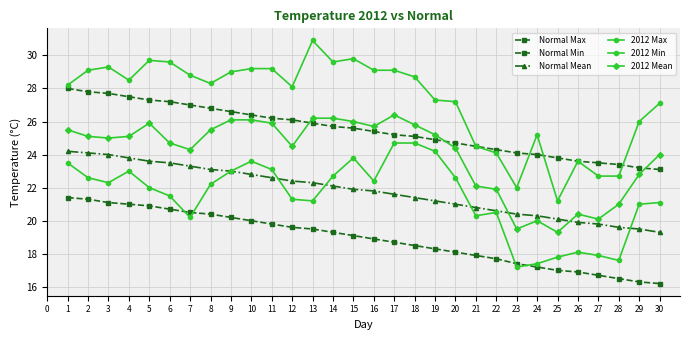

What is the approximate value of Normal Mean at 6?

23.5